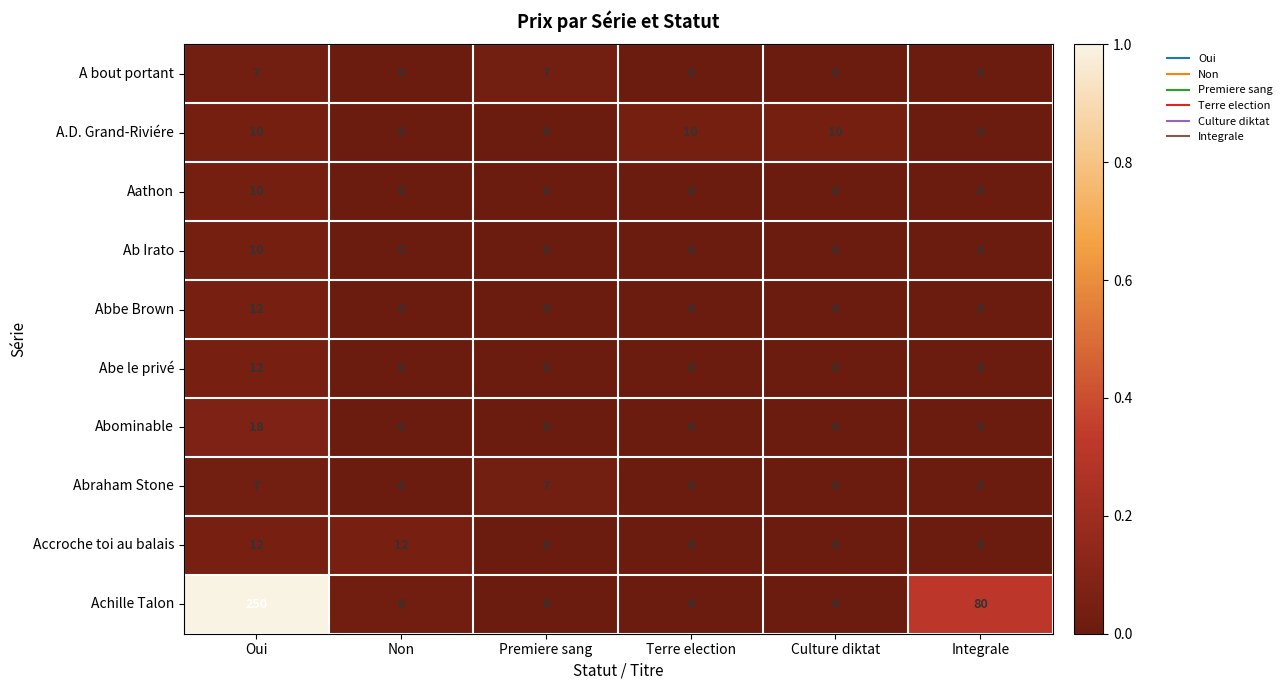

The value of Aathon at Culture diktat is -5. True or false?

False